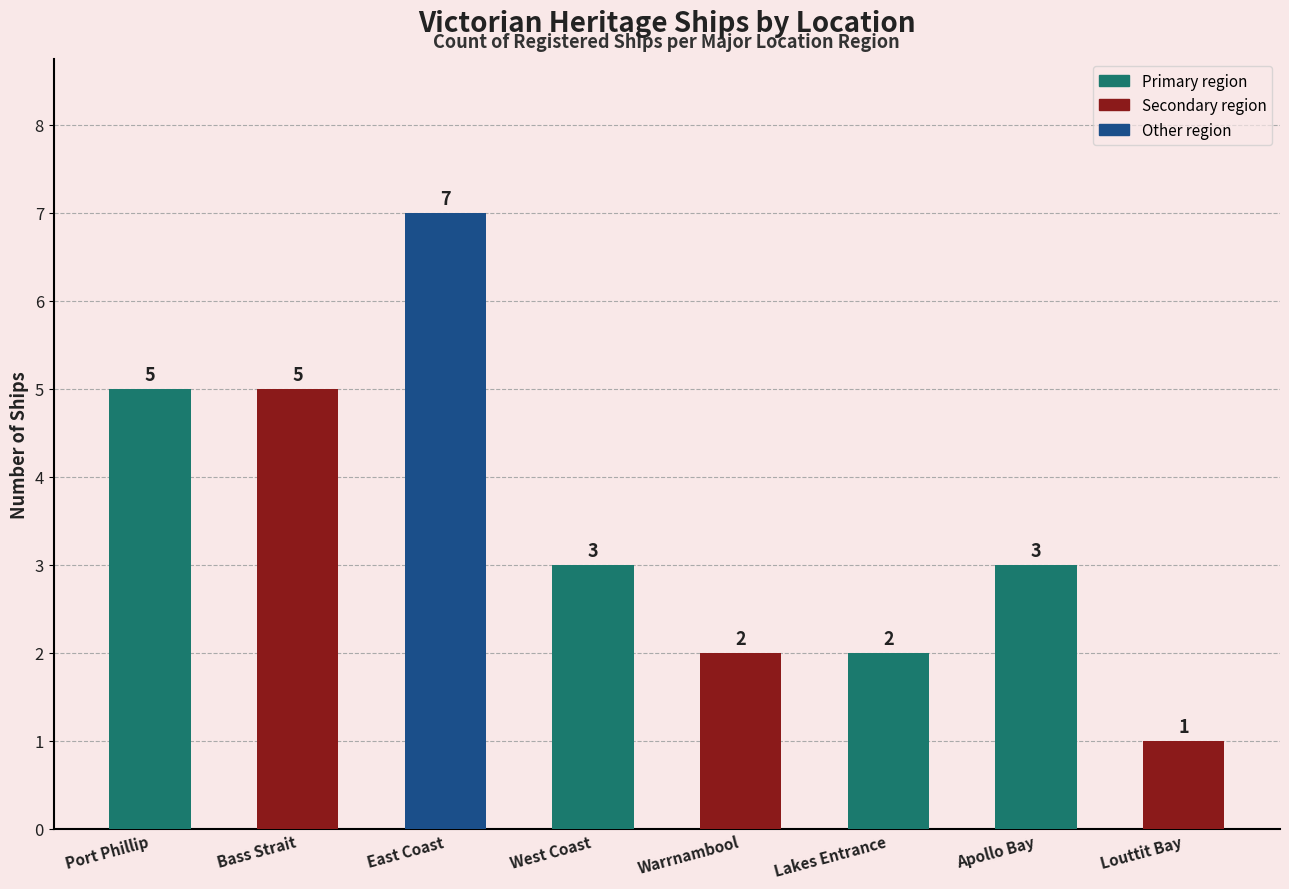

The value at East Coast is 7. True or false?

True